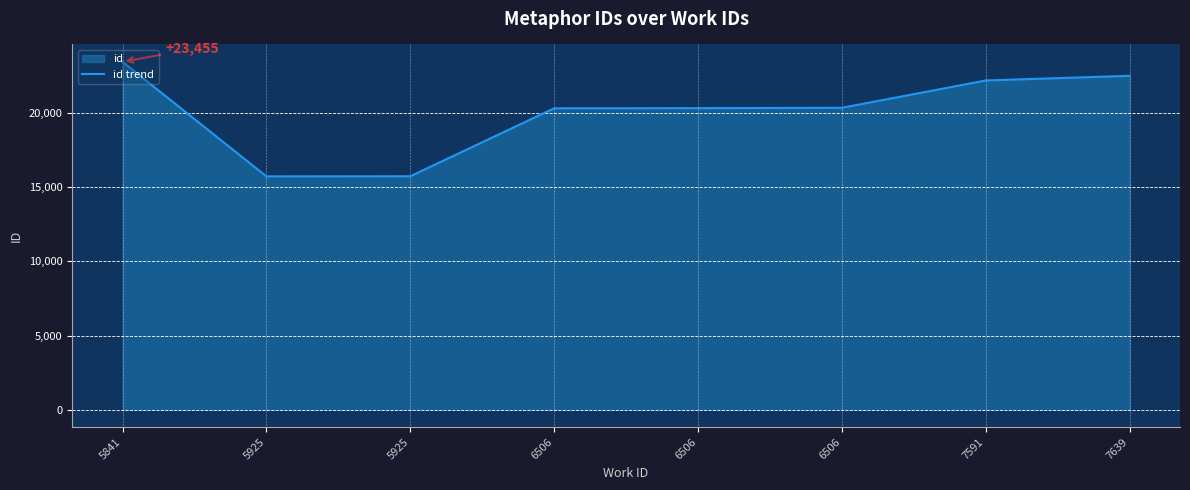

Reading left to right, extract all data points from this chart.

5841=23455	5925=15734	5925=15741	6506=20323	6506=20333	6506=20357	7591=22199	7639=22513